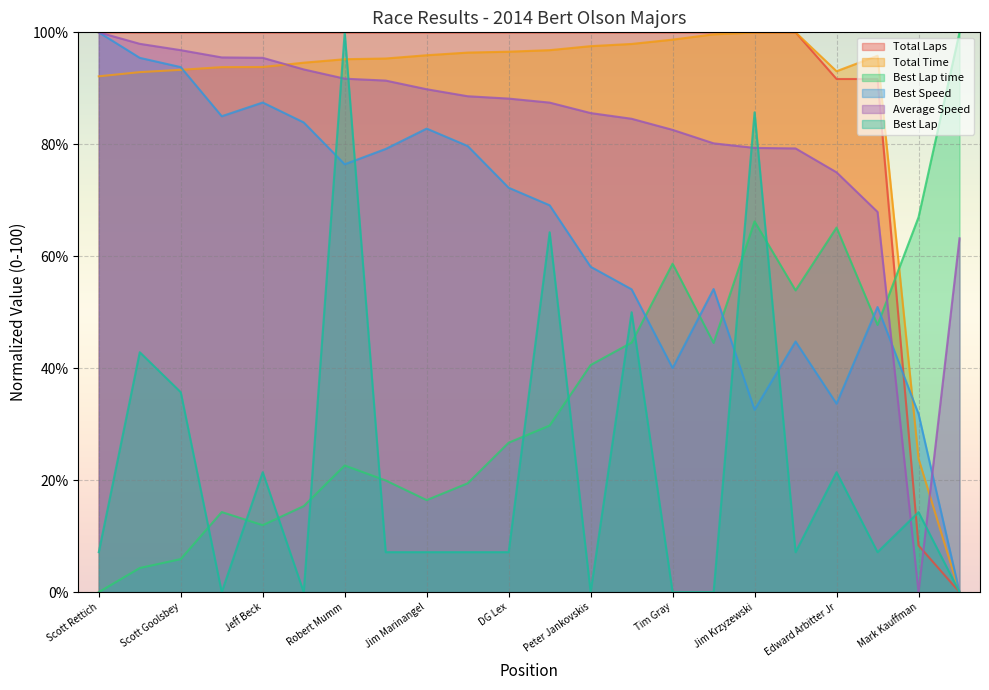

What is the greatest value displayed?

100.0